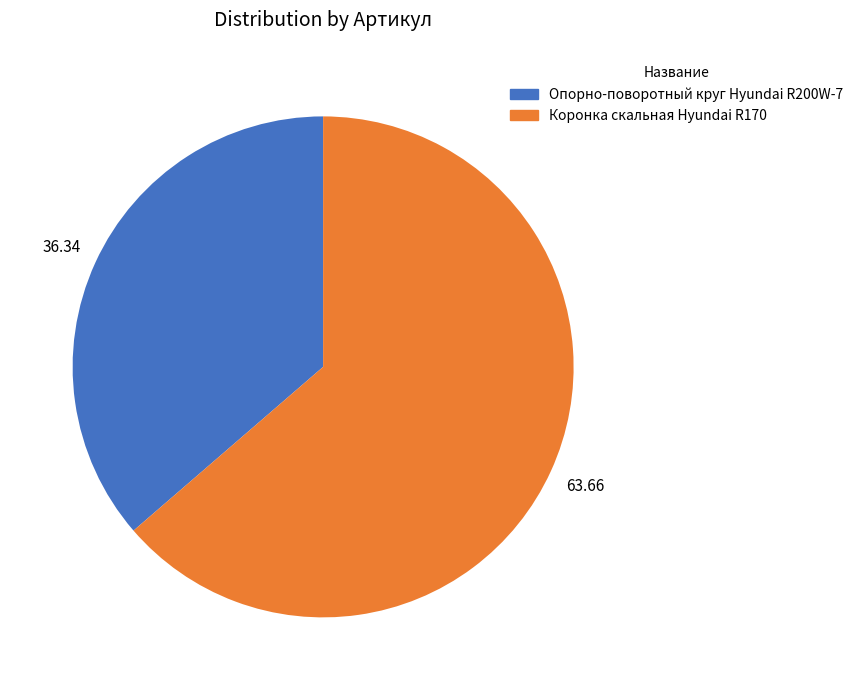

Rank the categories by value from lowest to highest.

Опорно-поворотный круг Hyundai R200W-7, Коронка скальная Hyundai R170